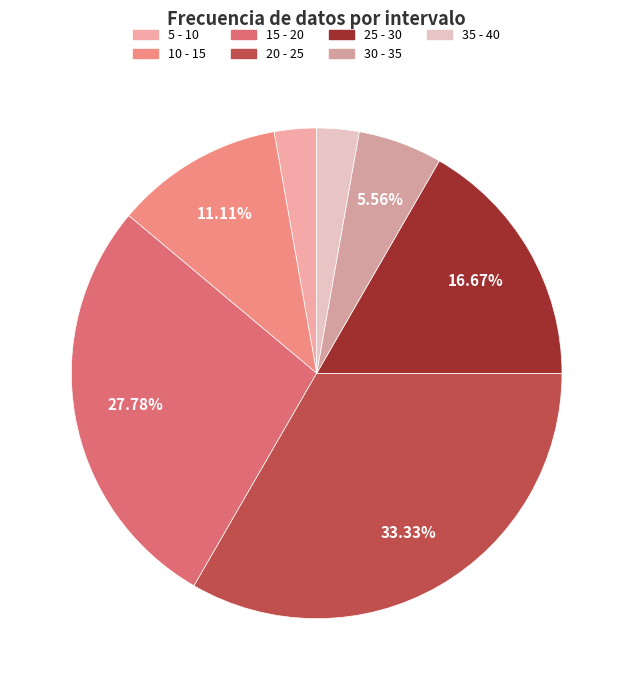

What is the change in value from 15 - 20 to 35 - 40?

-9